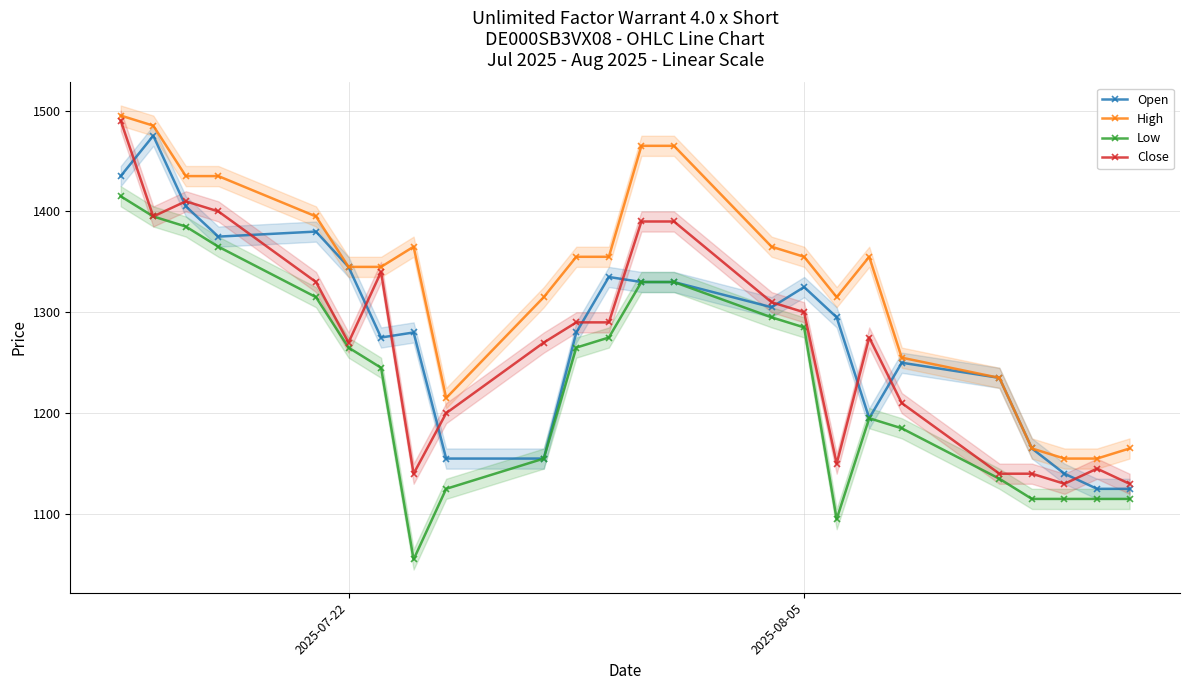

What is the minimum value for Open?

1125